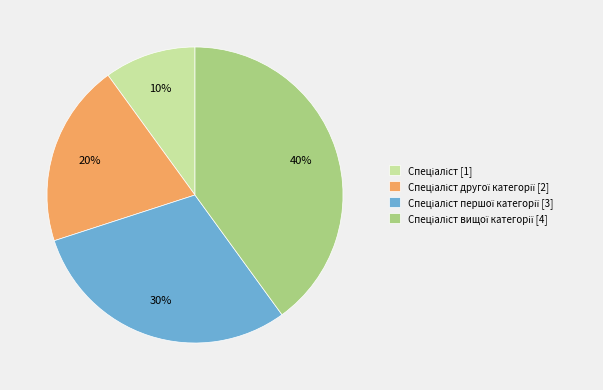

To the nearest percent, what is the difference between the largest and smallest slice percentages?

30%